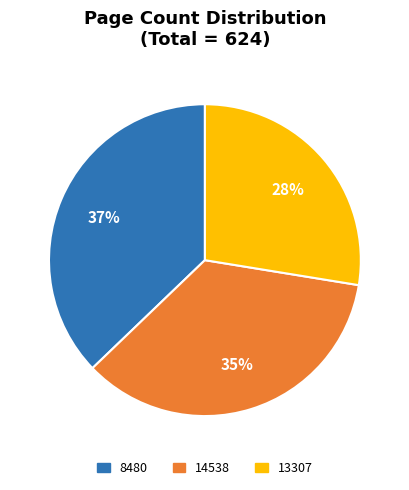

What is the ratio of the value at 8480 to the value at 14538?

1.1